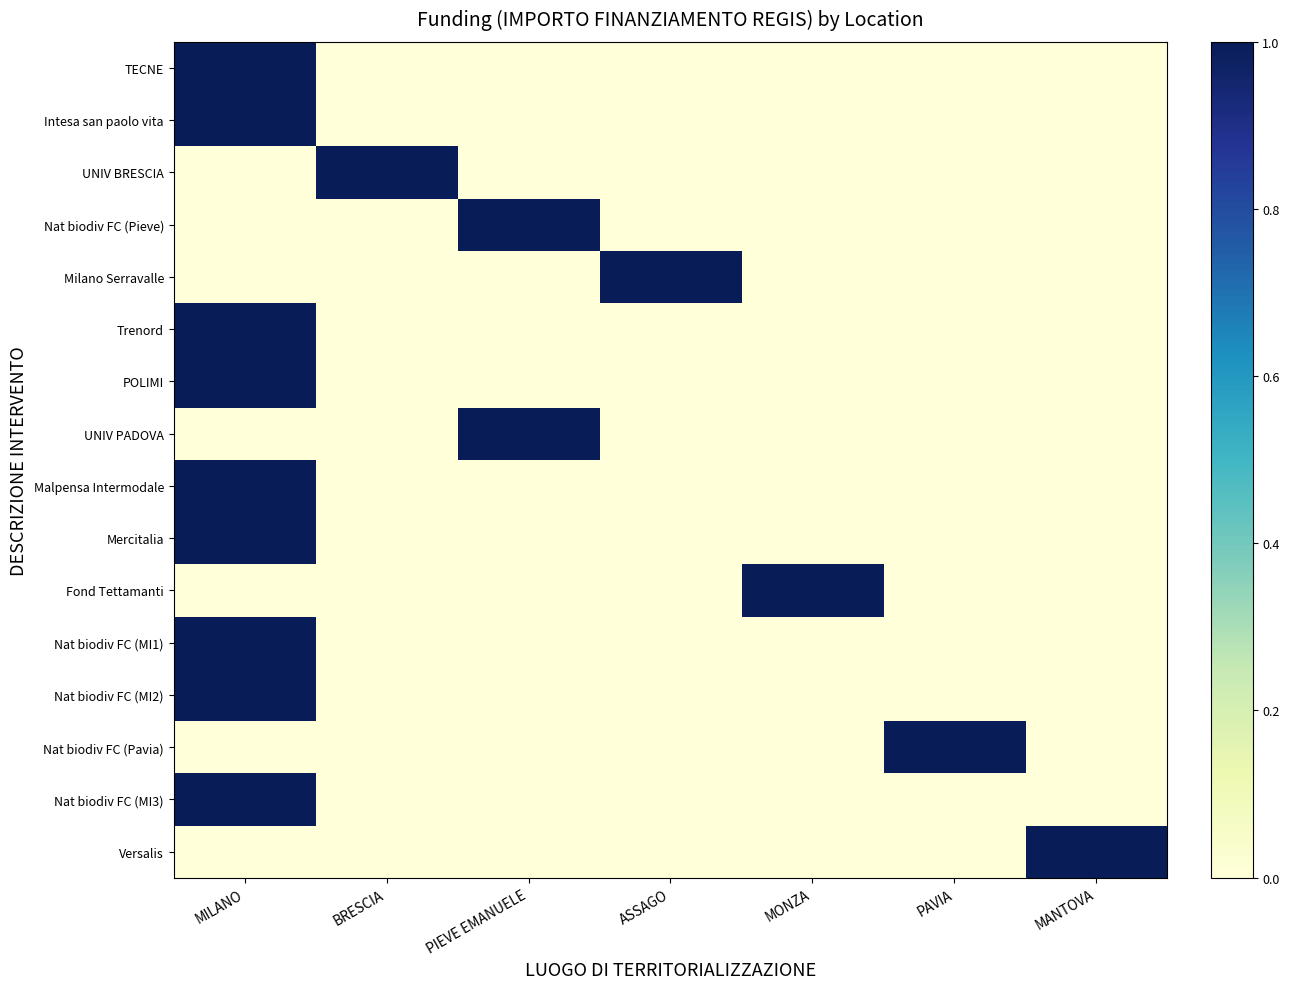

What is the difference between the highest and lowest values at ASSAGO?

1